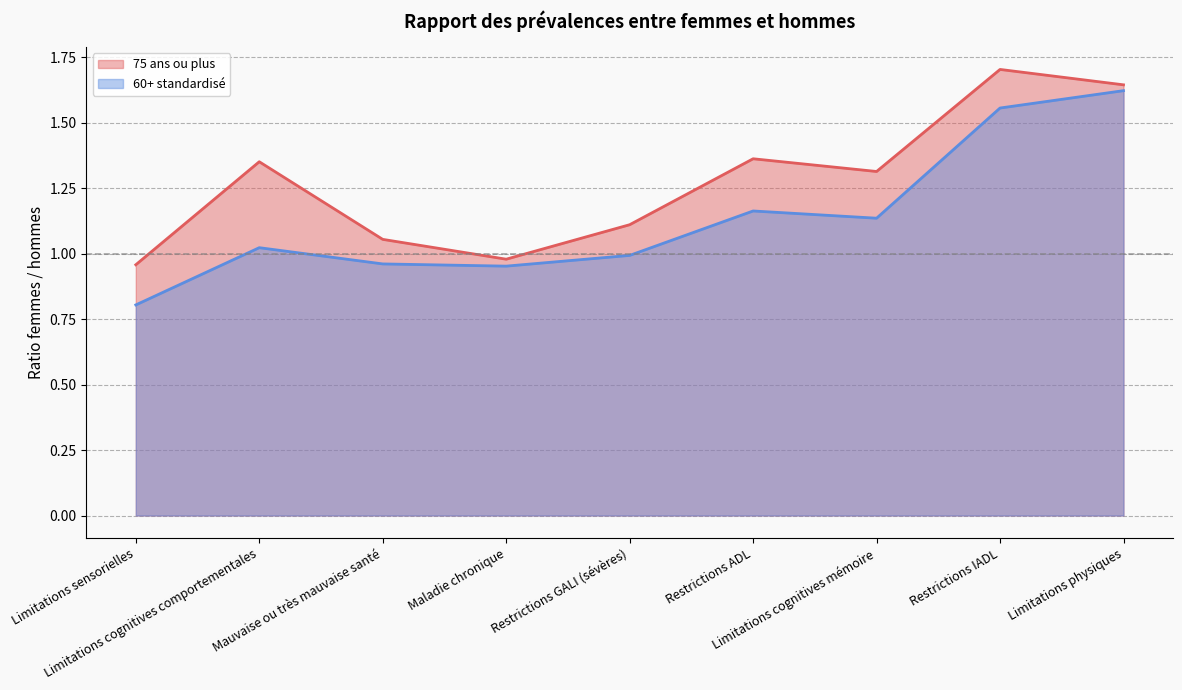

Rank the categories by 60+ standardisé value from lowest to highest.

Limitations sensorielles, Maladie chronique, Mauvaise ou très mauvaise santé, Restrictions GALI (sévères), Limitations cognitives comportementales, Limitations cognitives mémoire, Restrictions ADL, Restrictions IADL, Limitations physiques